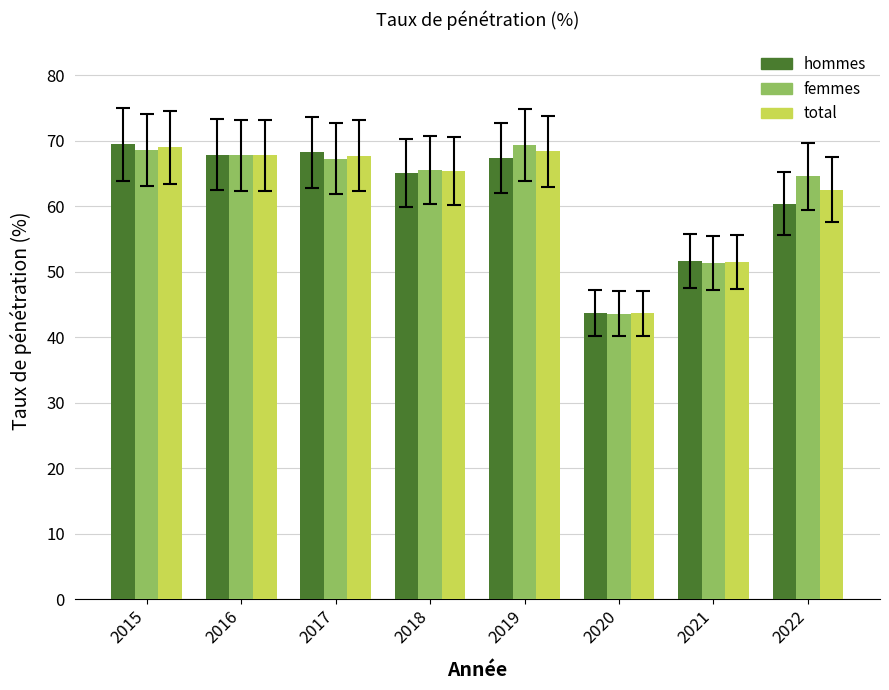

What is the total value across all series at 2022?

187.4